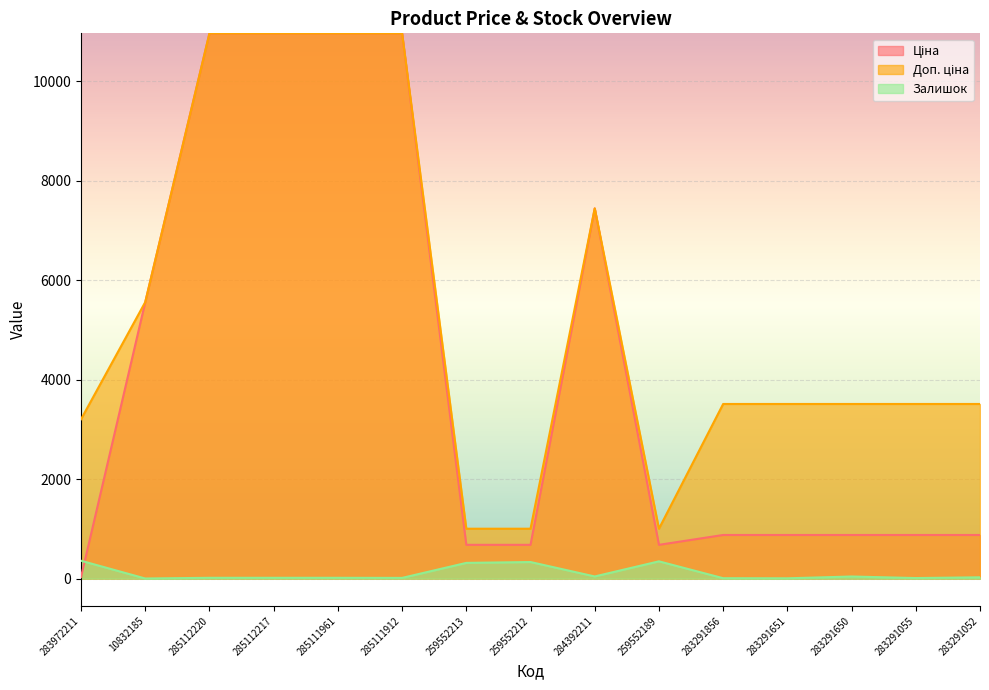

True or false: Залишок has more than 0 interior local peaks.

True